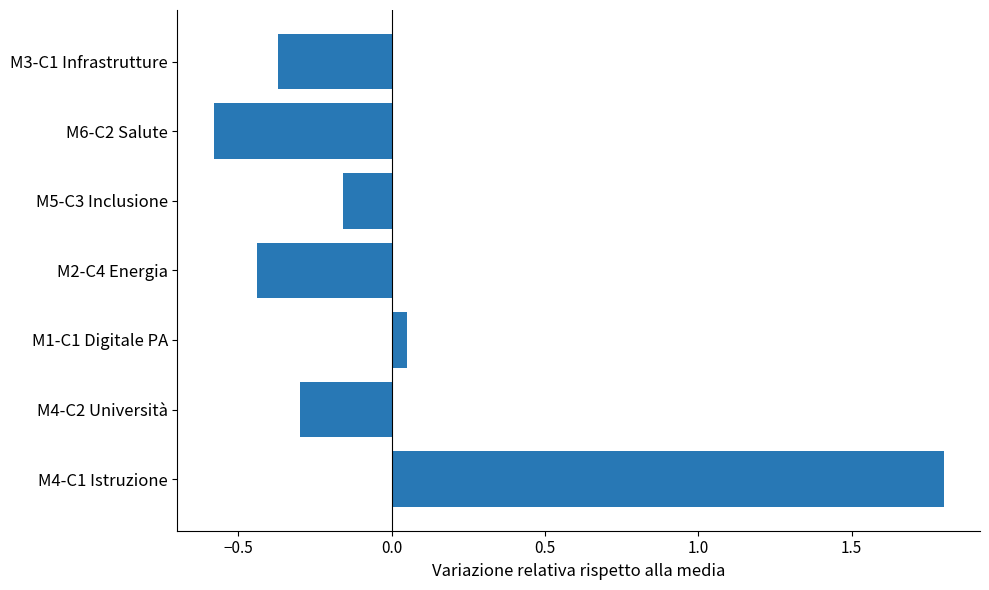

Which label corresponds to the largest value in the chart?

M4-C1 Istruzione